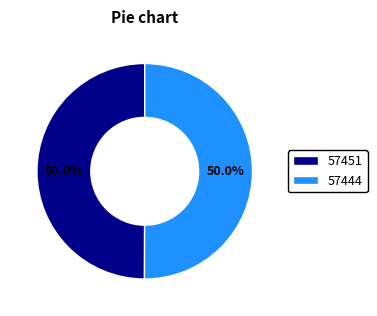

Count the number of slices in the pie.

2